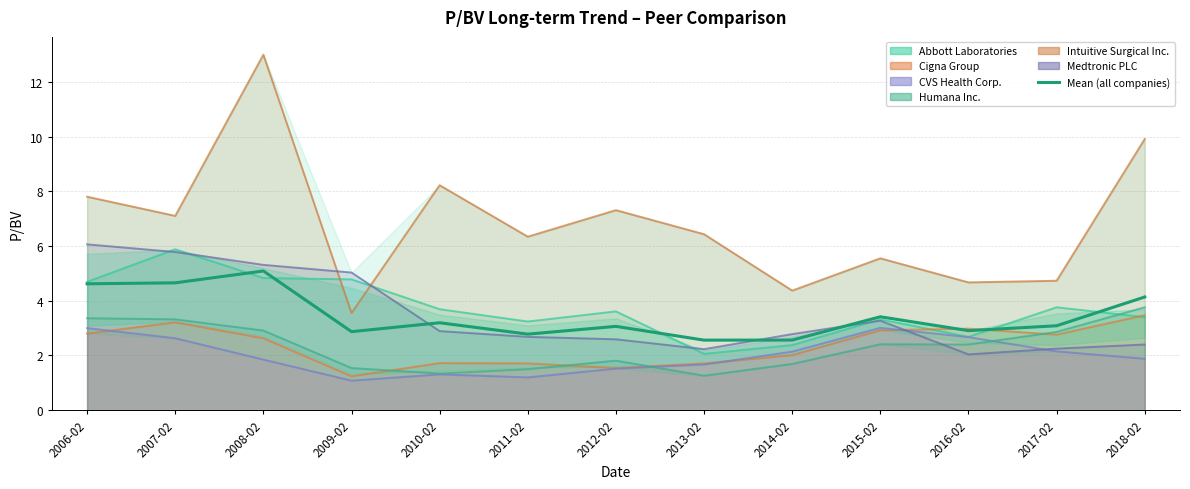

List the labels in order of value, largest first.

2008-02, 2007-02, 2006-02, 2018-02, 2015-02, 2010-02, 2017-02, 2012-02, 2016-02, 2009-02, 2011-02, 2014-02, 2013-02